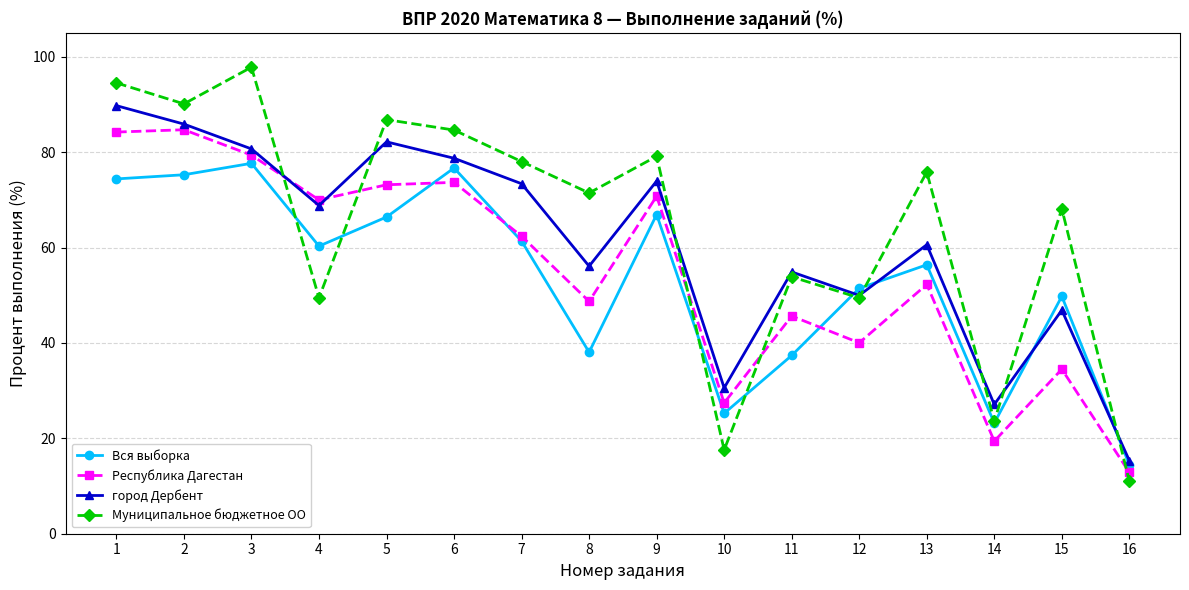

Where is the first local maximum for город Дербент?

5